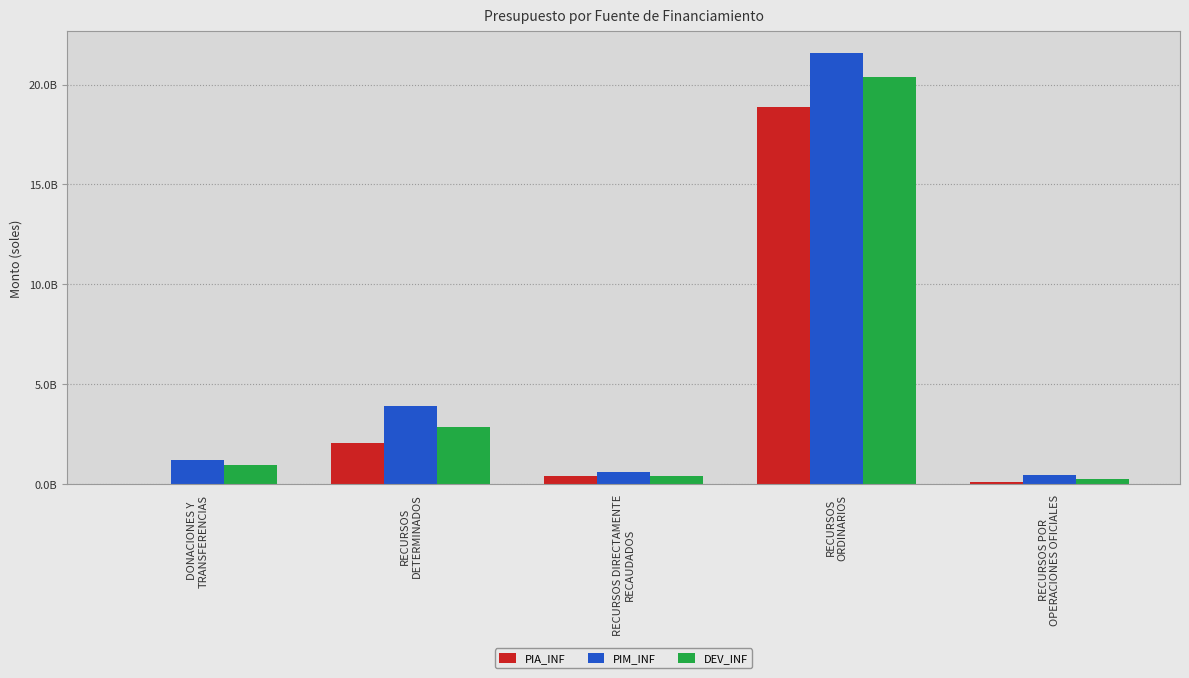

Reading right to left, list all the values displayed in this chart.

PIA_INF: RECURSOS POR
OPERACIONES OFICIALES=103424001.9	RECURSOS
ORDINARIOS=18890753420.2	RECURSOS DIRECTAMENTE
RECAUDADOS=415692118.0	RECURSOS
DETERMINADOS=2070983800.9	DONACIONES Y
TRANSFERENCIAS=26966538.6
PIM_INF: RECURSOS POR
OPERACIONES OFICIALES=463413768.3	RECURSOS
ORDINARIOS=21579081112.9	RECURSOS DIRECTAMENTE
RECAUDADOS=619414133.2	RECURSOS
DETERMINADOS=3932795508.4	DONACIONES Y
TRANSFERENCIAS=1194429832.3
DEV_INF: RECURSOS POR
OPERACIONES OFICIALES=280304121.3	RECURSOS
ORDINARIOS=20357432951.9	RECURSOS DIRECTAMENTE
RECAUDADOS=433887162.0	RECURSOS
DETERMINADOS=2887885966.4	DONACIONES Y
TRANSFERENCIAS=986814758.6